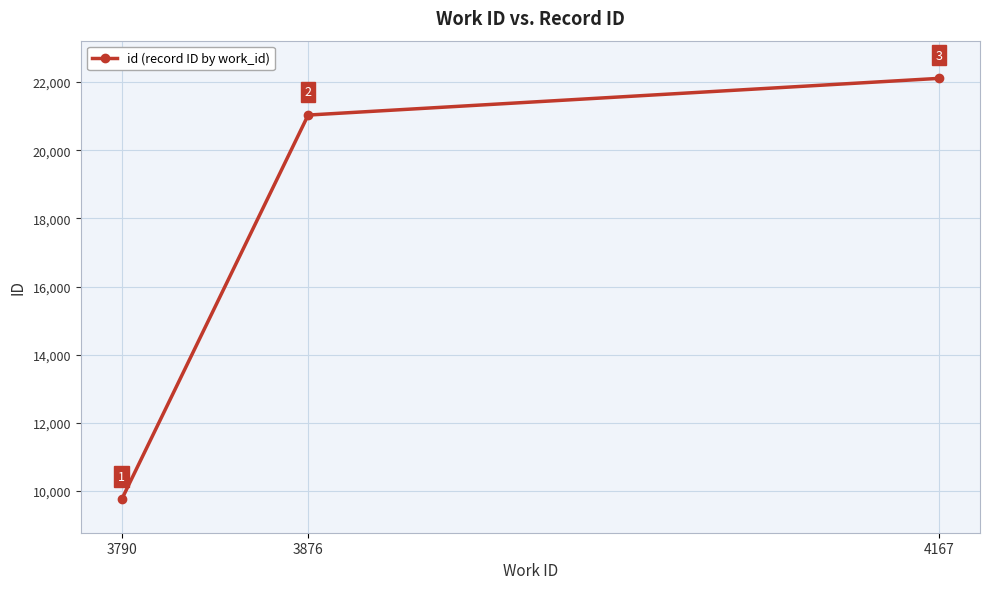

What is the sum of the values at 3876 and 4167?

43139